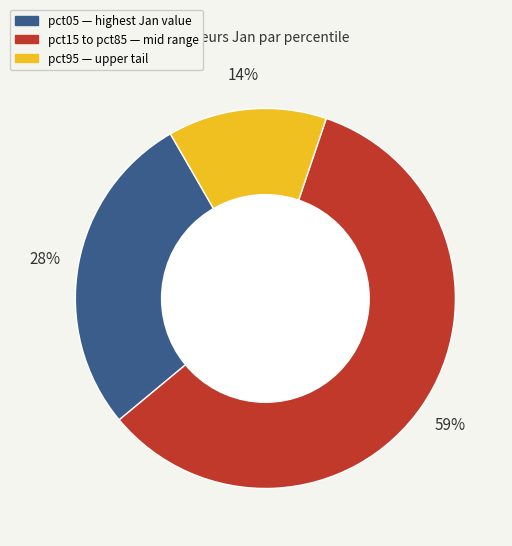

How many slices are in this pie chart?

3